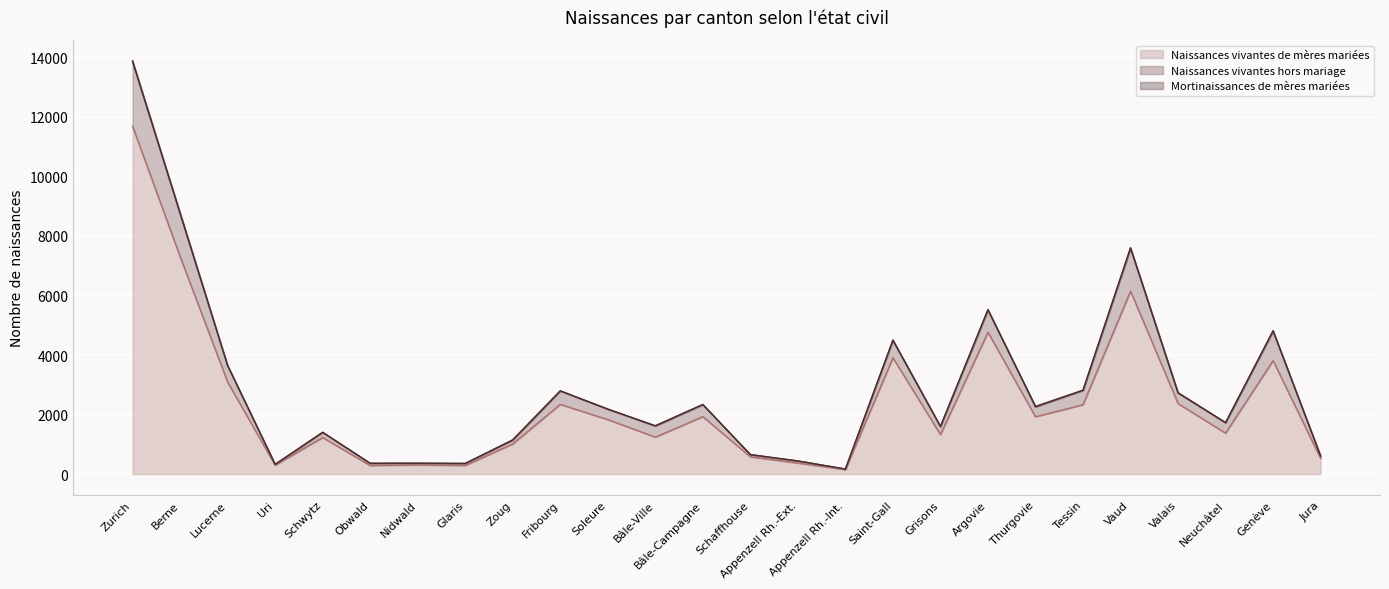

At which label does Naissances vivantes de mères mariées reach its peak?

Zurich